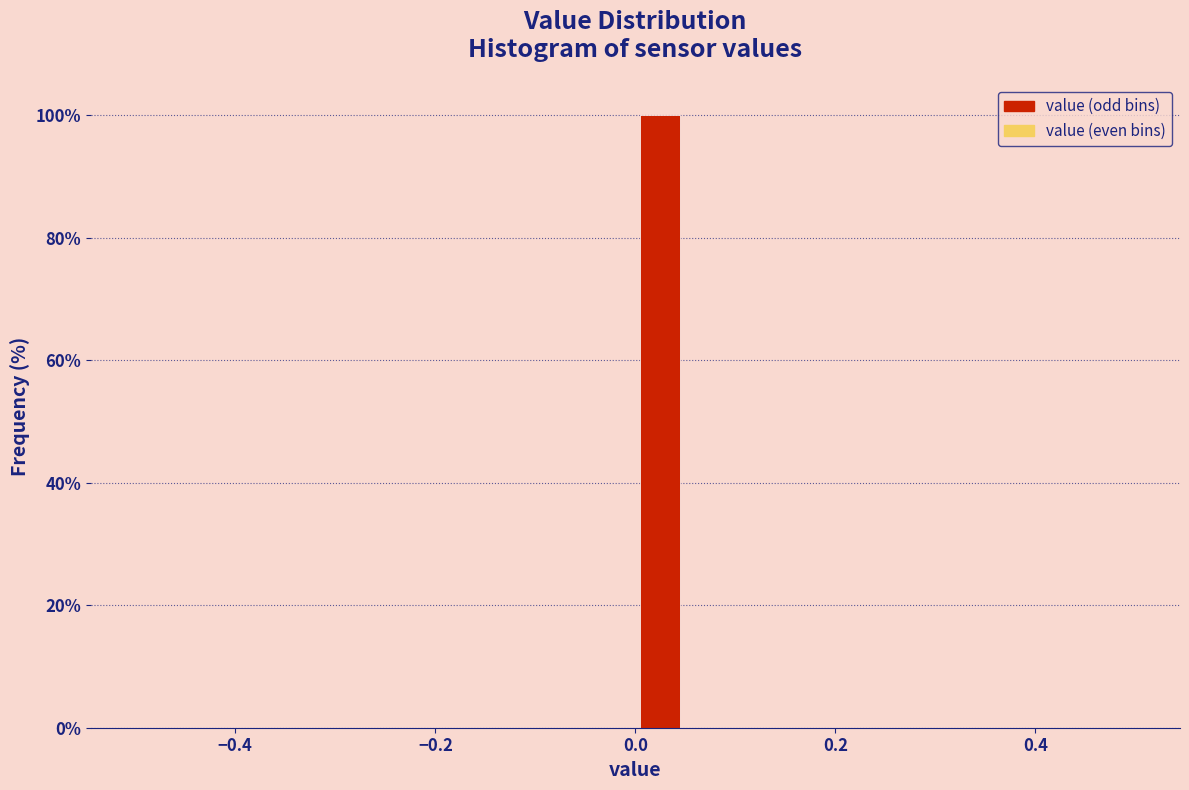

Around what value on the x-axis is the tallest bar? Give the approximate position of its centre, as read against the axis.

0.02